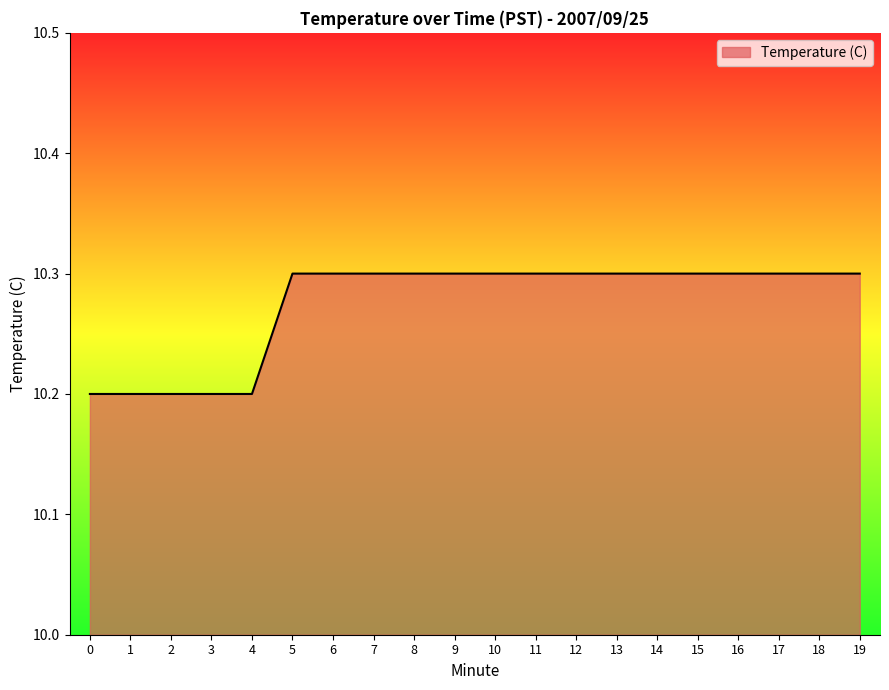

Reading left to right, list all the values displayed in this chart.

10.2	10.2	10.2	10.2	10.2	10.3	10.3	10.3	10.3	10.3	10.3	10.3	10.3	10.3	10.3	10.3	10.3	10.3	10.3	10.3